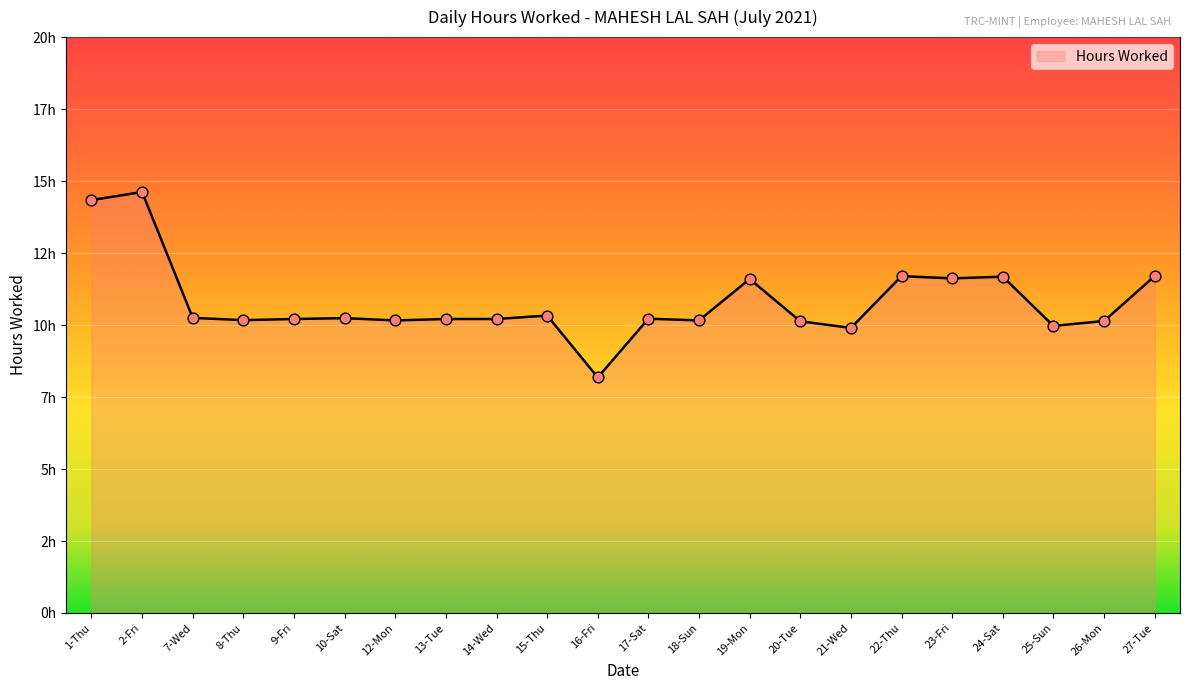

Approximately how many times larger is the value at 10-Sat compared to 15-Thu?

1.0